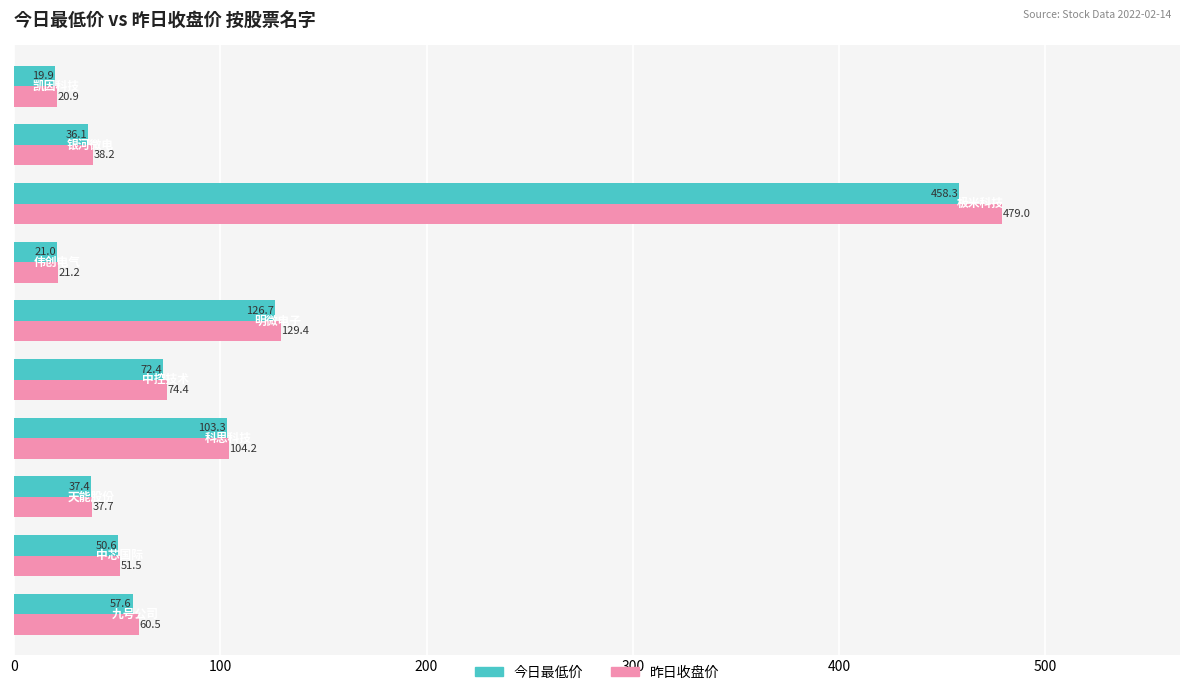

What is the maximum value shown in the chart?

479.0